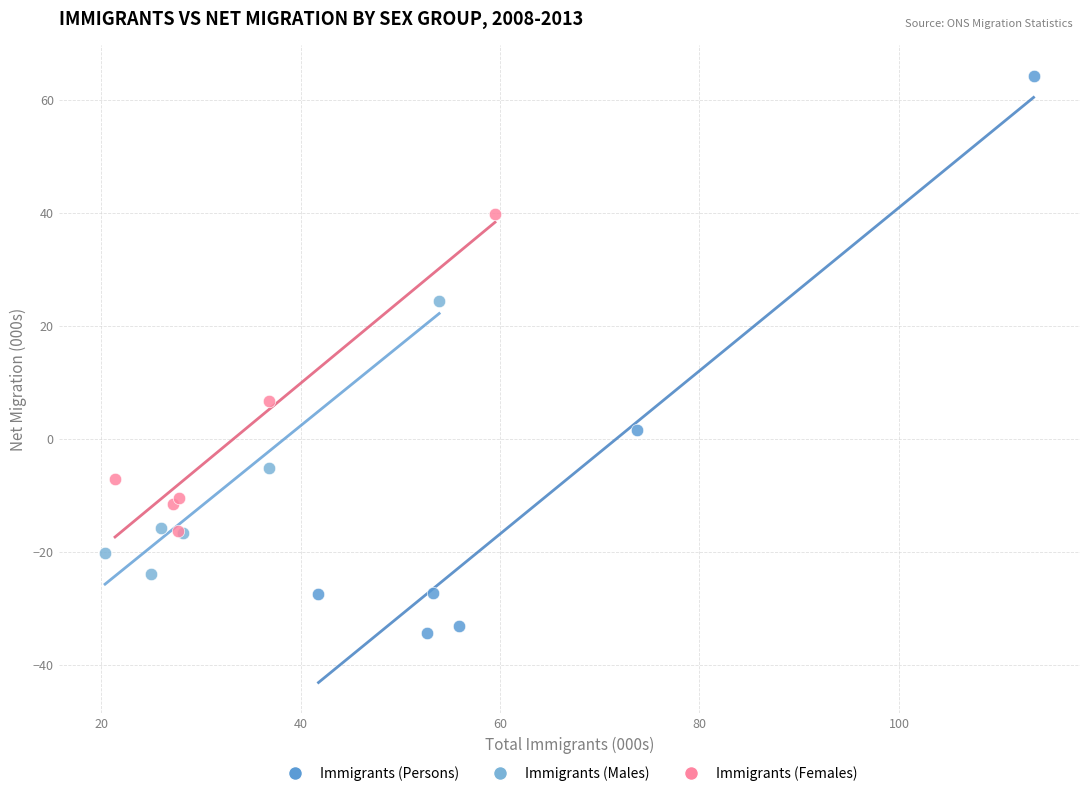

Which series contains the highest Y value?

Immigrants (Persons)